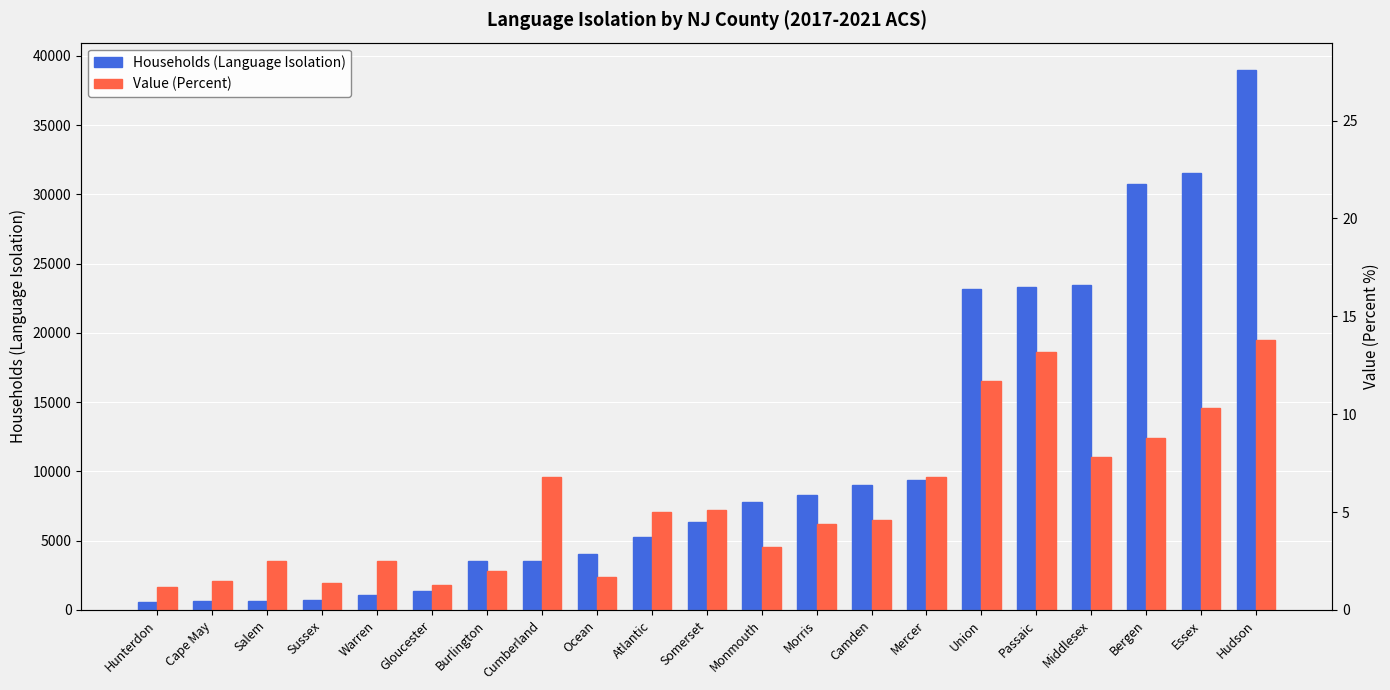

What is the minimum value shown in the chart?

612.0